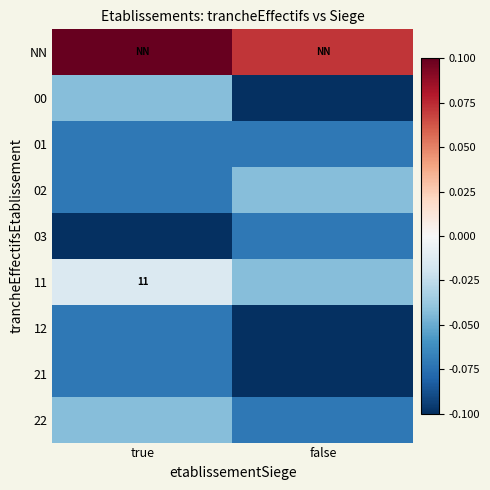

Which has a higher value, true or false?

true